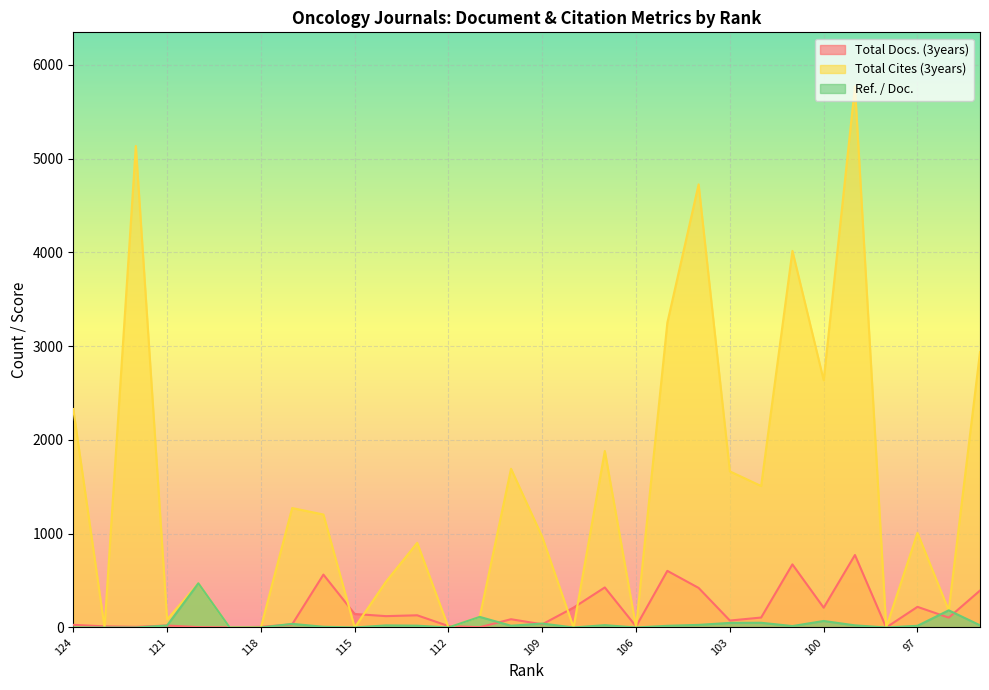

Reading left to right, transcribe all the data shown in this chart.

Total Docs. (3years): 28.0	12.0	7.0	21.0	4.0	1.0	7.0	33.0	564.0	144.0	121.0	130.0	15.0	3.0	88.0	34.0	212.0	427.0	11.0	604.0	422.0	74.0	106.0	673.0	211.0	773.0	0.0	220.0	105.0	394.0
Total Cites (3years): 2330.0	0.0	5136.0	85.0	471.0	0.0	0.0	1274.0	1205.0	0.0	488.0	903.0	0.0	113.0	1693.0	965.0	0.0	1883.0	0.0	3251.0	4726.0	1665.0	1509.0	4017.0	2637.0	5771.0	0.0	1009.0	183.0	2937.0
Ref. / Doc.: 1.0	0.0	0.0	21.2	471.0	0.0	0.0	38.6	7.7	0.0	22.2	19.2	0.0	113.0	18.6	42.0	0.0	24.8	0.0	17.9	27.8	49.0	50.3	15.3	69.4	22.7	0.0	18.0	183.0	23.3